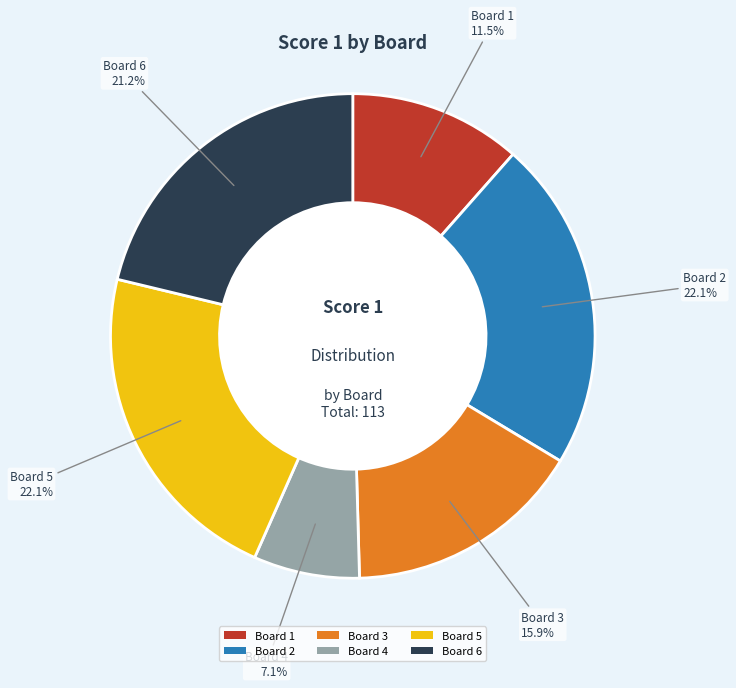

Does Board 6 account for over 50% of the chart?

No